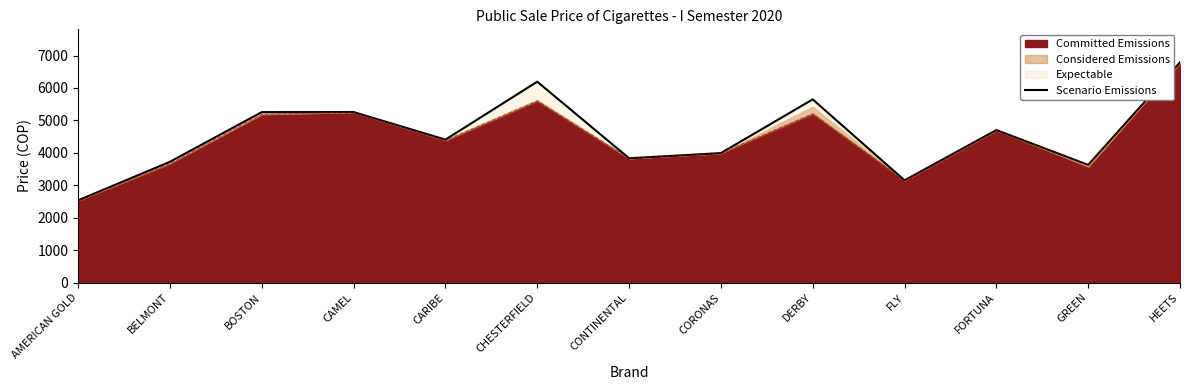

Where does the data first go above 4407?

BOSTON